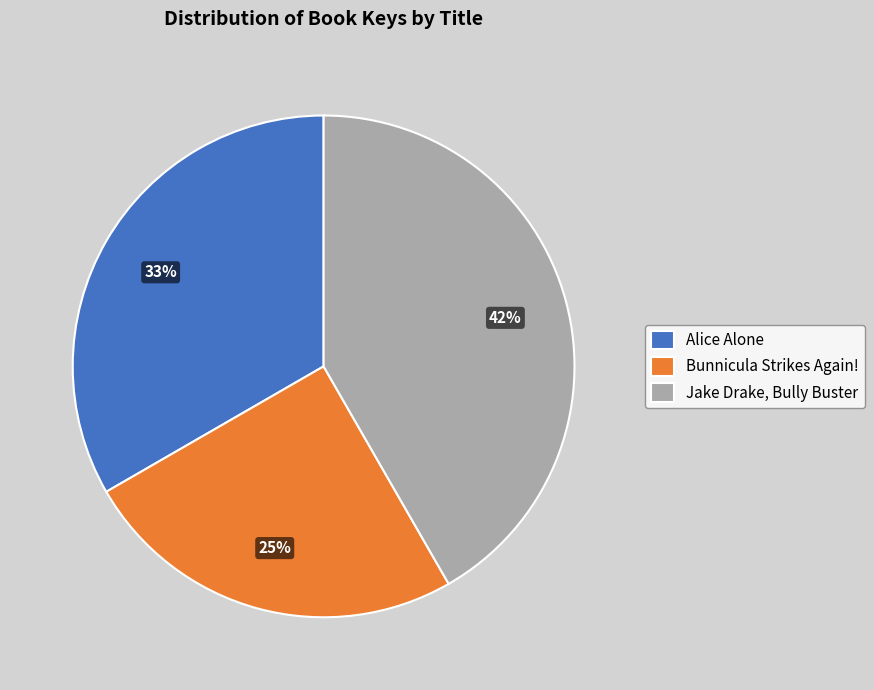

Combined, do Jake Drake, Bully Buster and Bunnicula Strikes Again! account for over 50%?

Yes